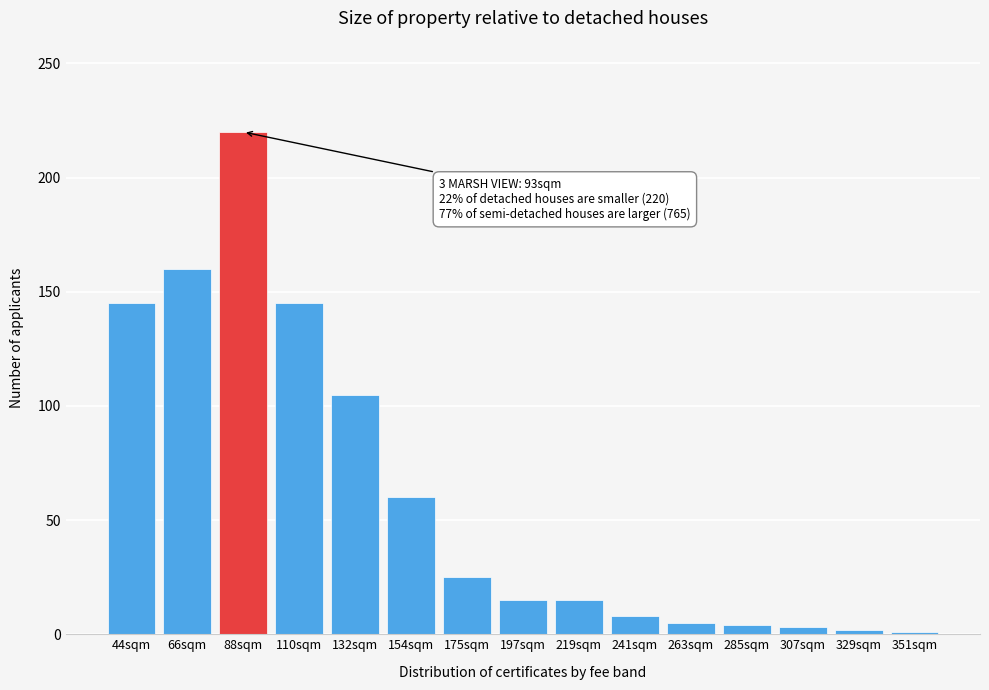

The value at 66sqm is 284. True or false?

False